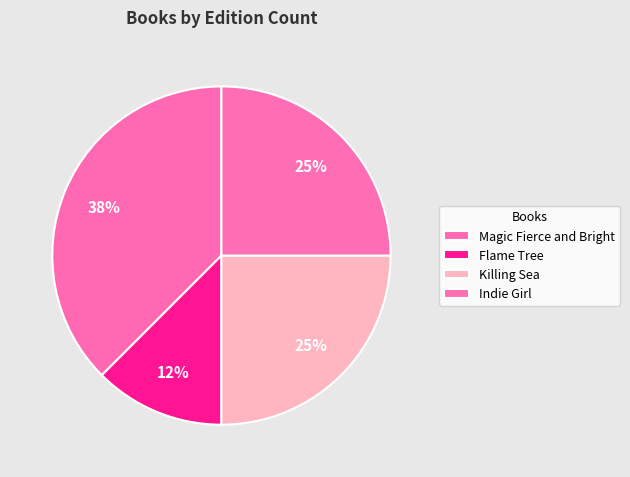

How many slices are in this pie chart?

4